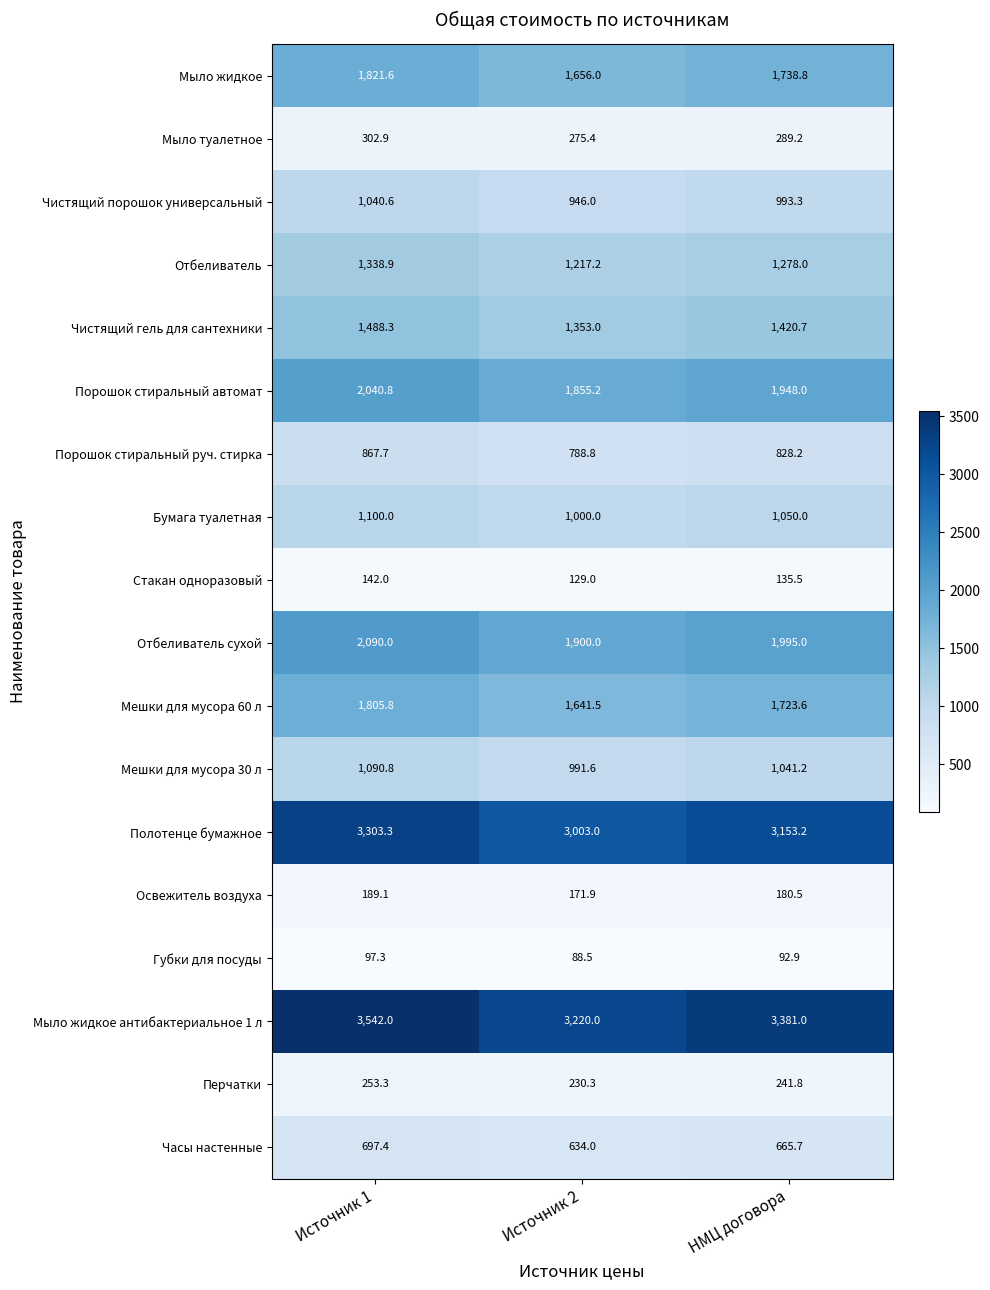

What value does the Мешки для мусора 60 л series have at НМЦ договора?

1723.6